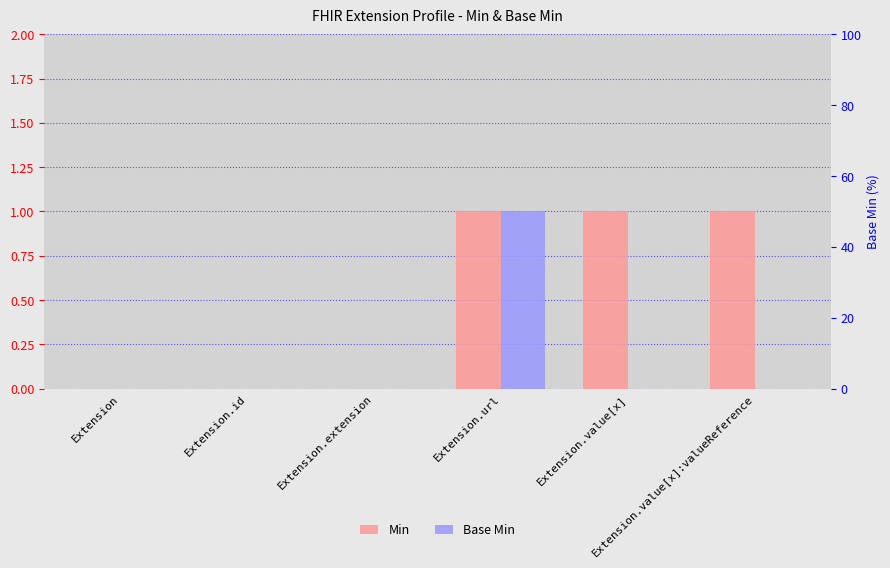

Between Extension.url and Extension.value[x], which is larger?

Extension.url